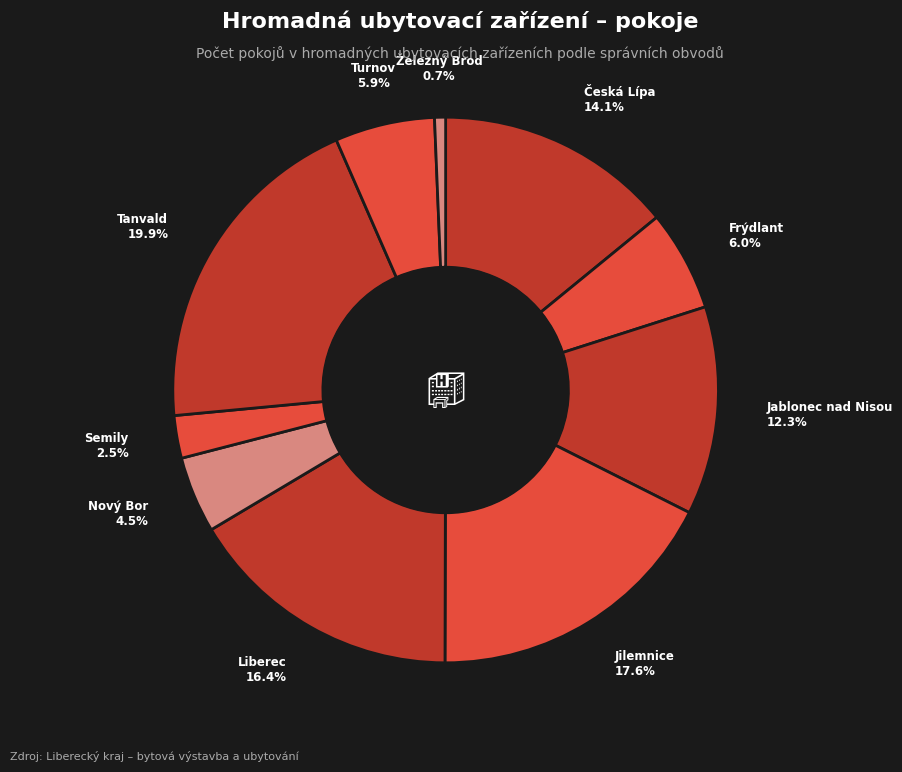

Which slice is the smallest?

Železný Brod